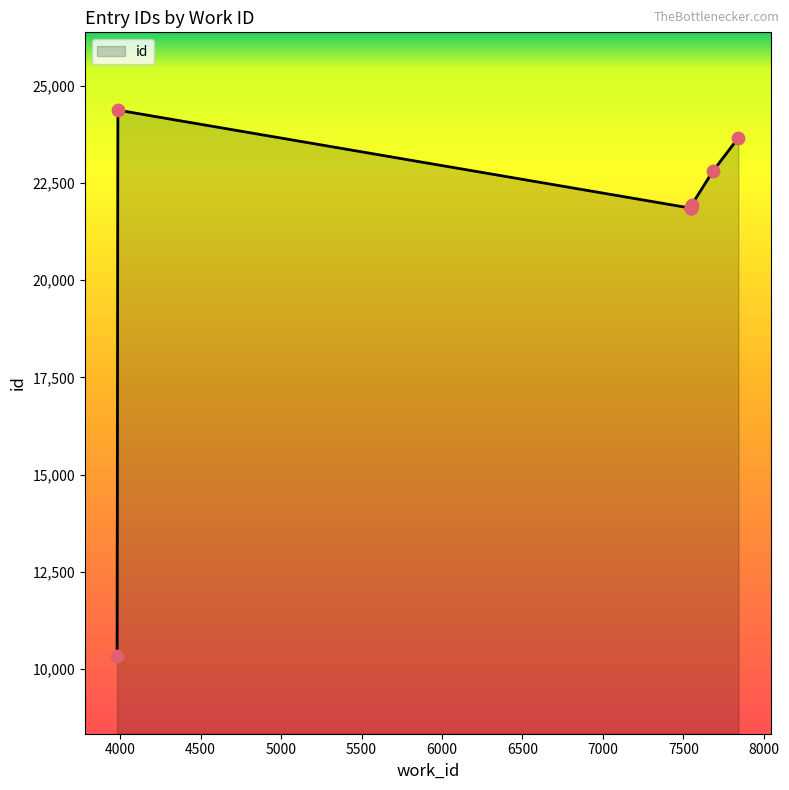

What is the ratio of the value at 7548 to the value at 7548?

1.0